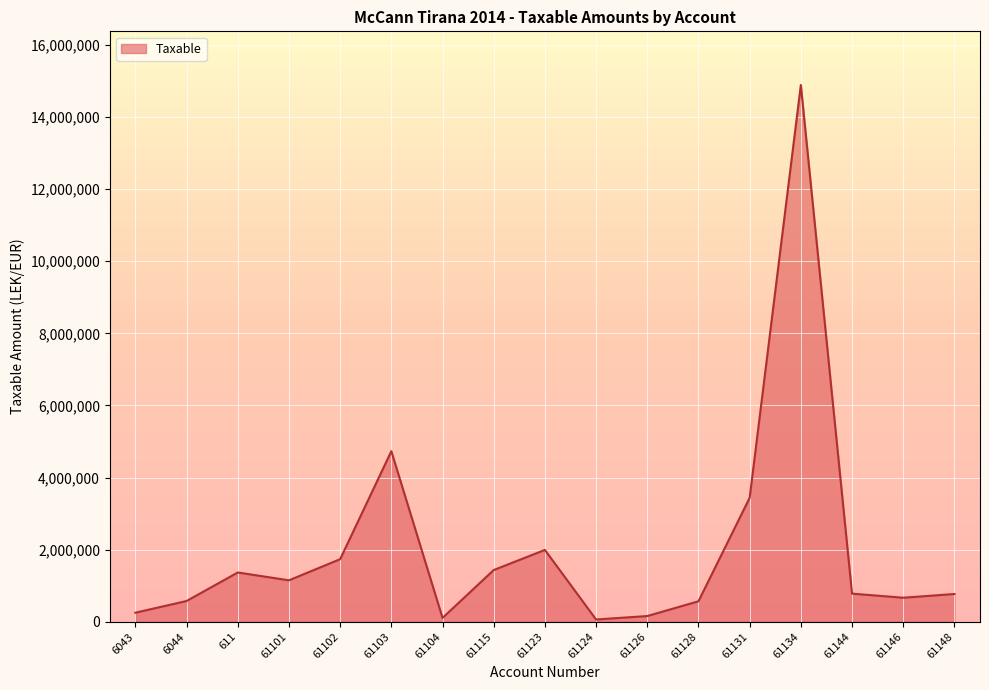

Is it true that the value at 61101 is 1149043.7?

True